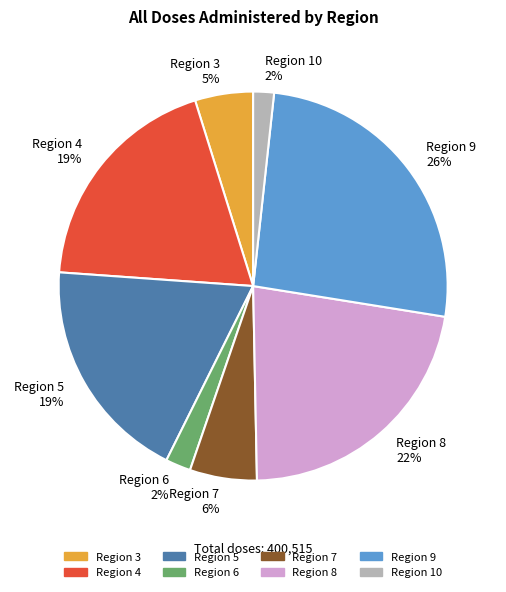

Which category has the biggest portion of the pie?

Region 9 26%